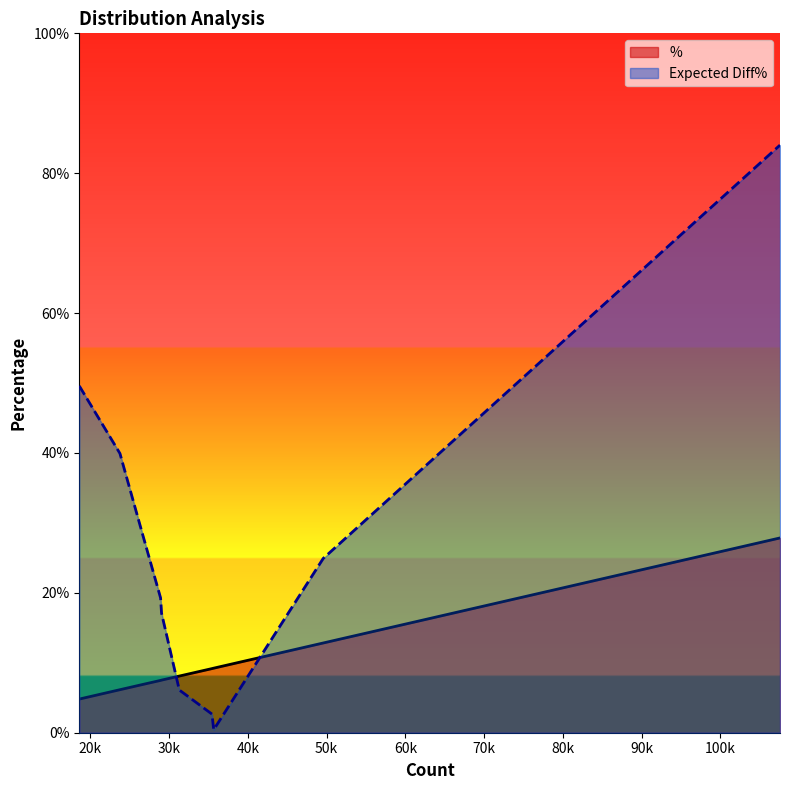

Rank the series by their average value, from lowest to highest.

%, Expected Diff%